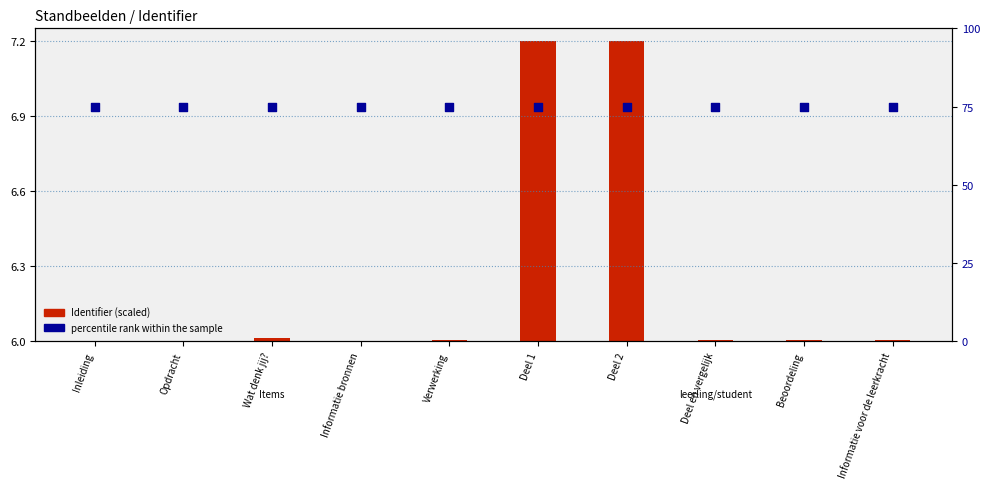

Is the value of percentile rank within the sample at Informatie bronnen greater than the value of Identifier (scaled) at Beoordeling?

Yes